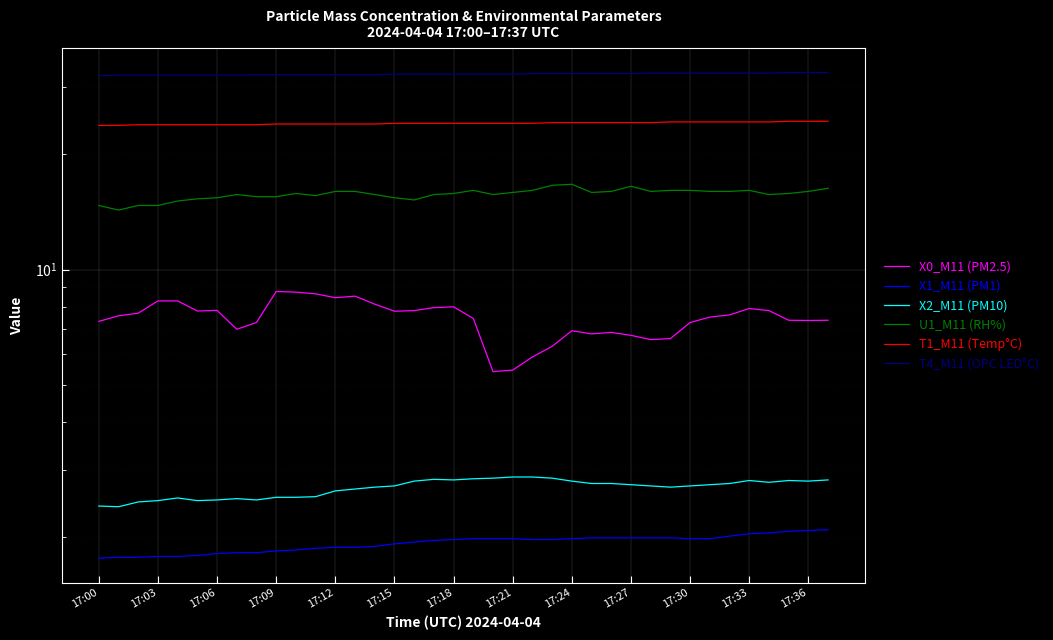

Is the value of X1_M11 (PM1) at 23 greater than the value of T1_M11 (Temp°C) at 30?

No